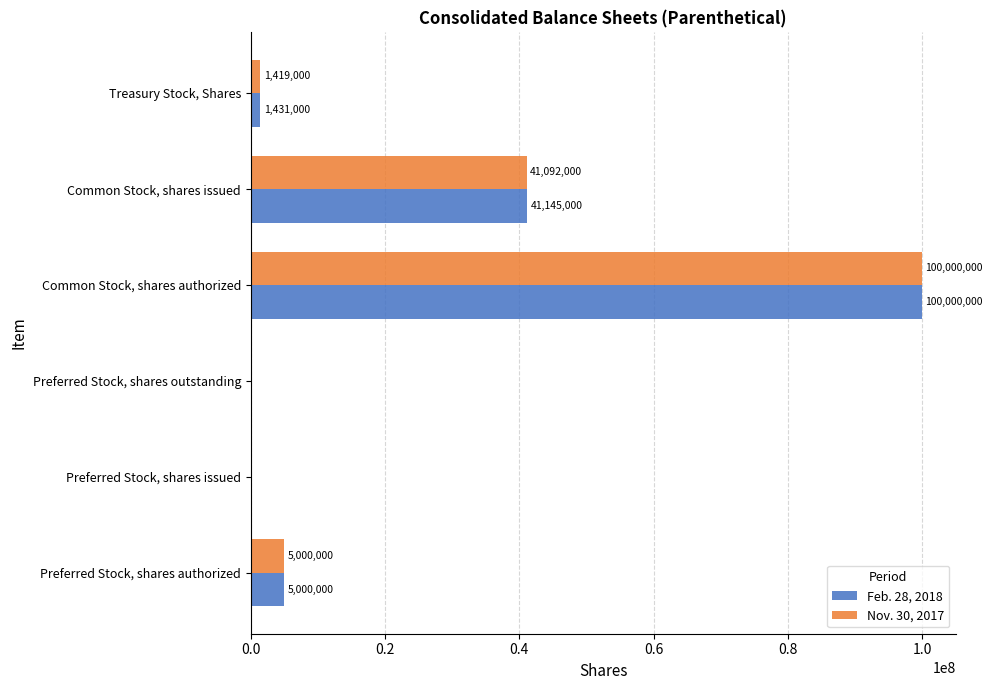

Which category has the highest value across all series?

Common Stock, shares authorized